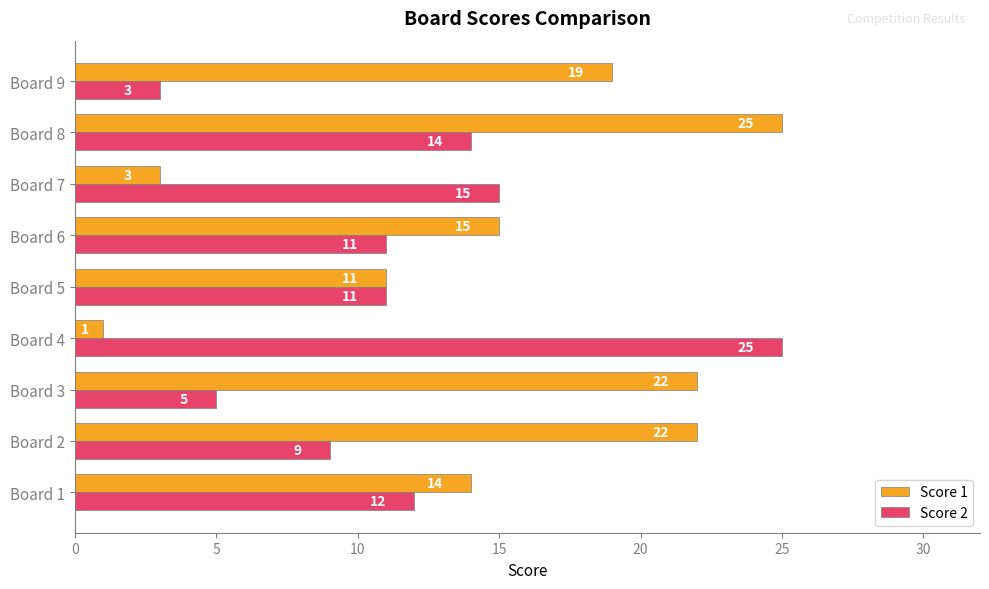

At how many categories does at least one series exceed 5?

9